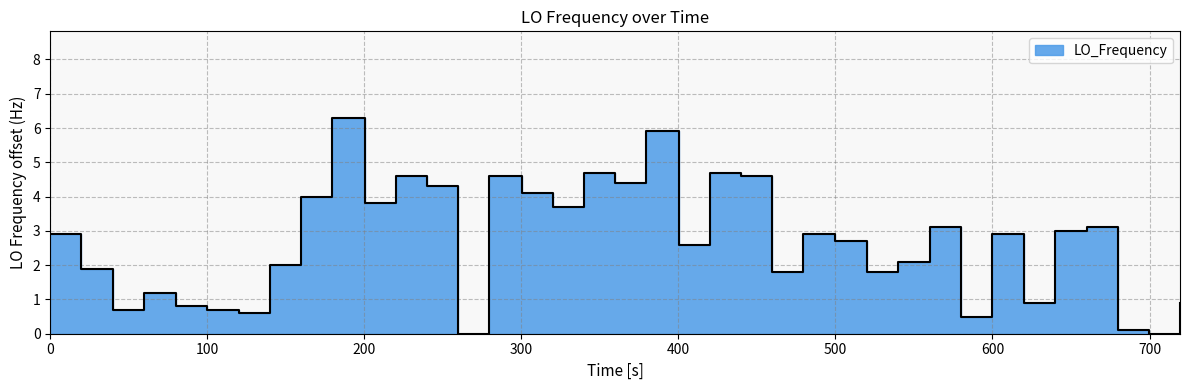

The value at 22 is 3.7. True or false?

False